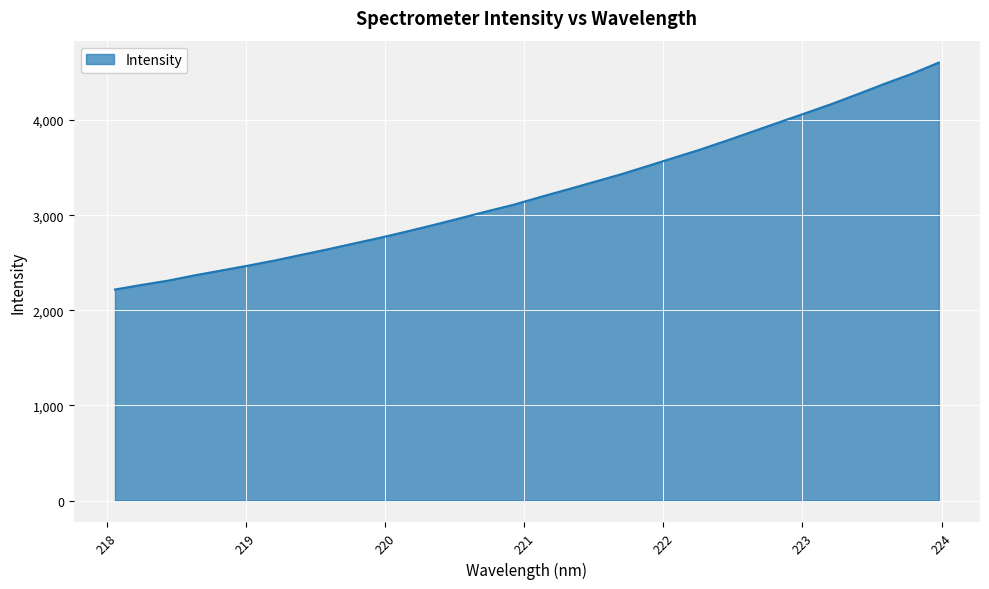

What is the difference between the maximum and minimum values?

2385.3